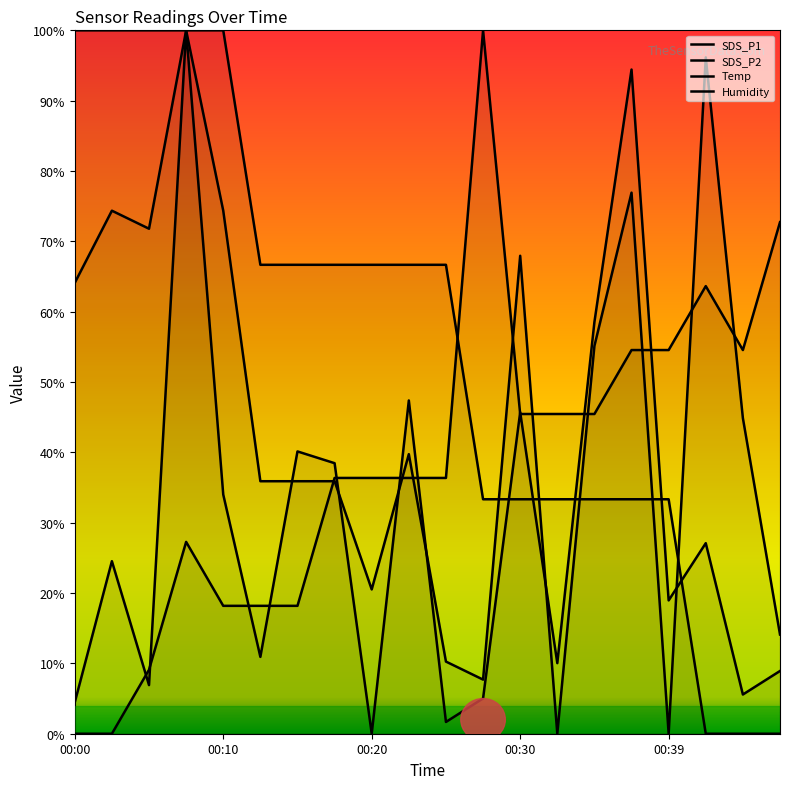

Is it true that SDS_P1 equals 4.5 at 00:00?

True